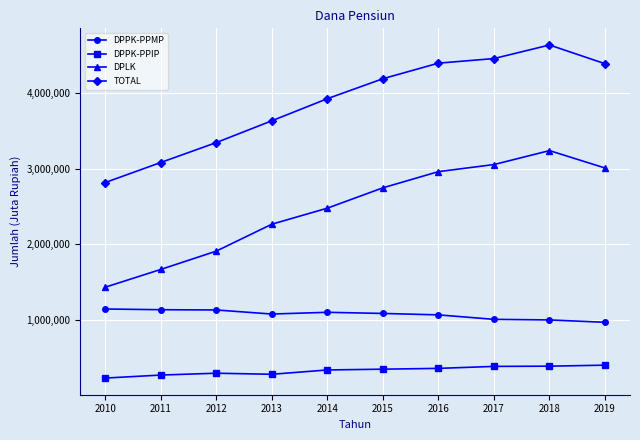

How many data points does each series have?

10